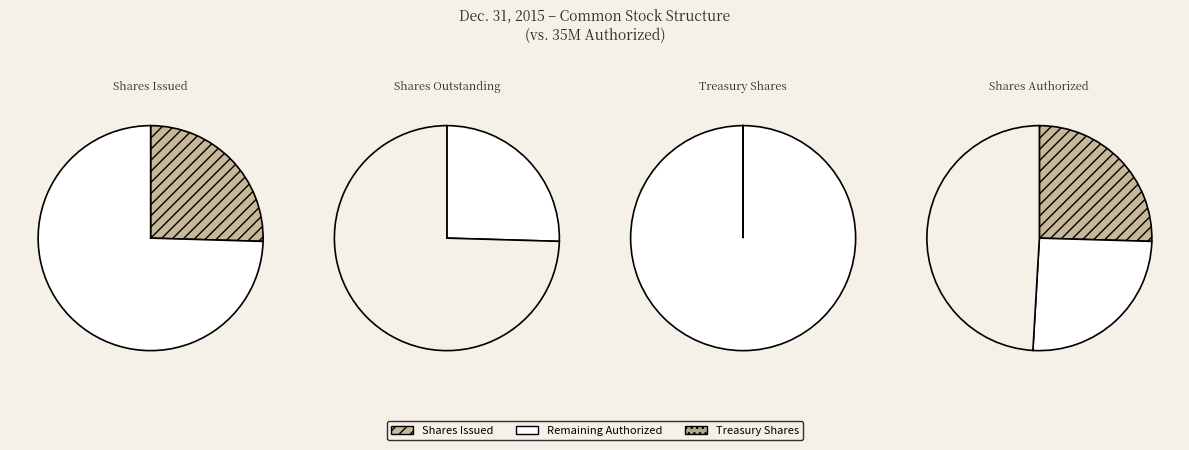

How many segments does this pie chart have?

4